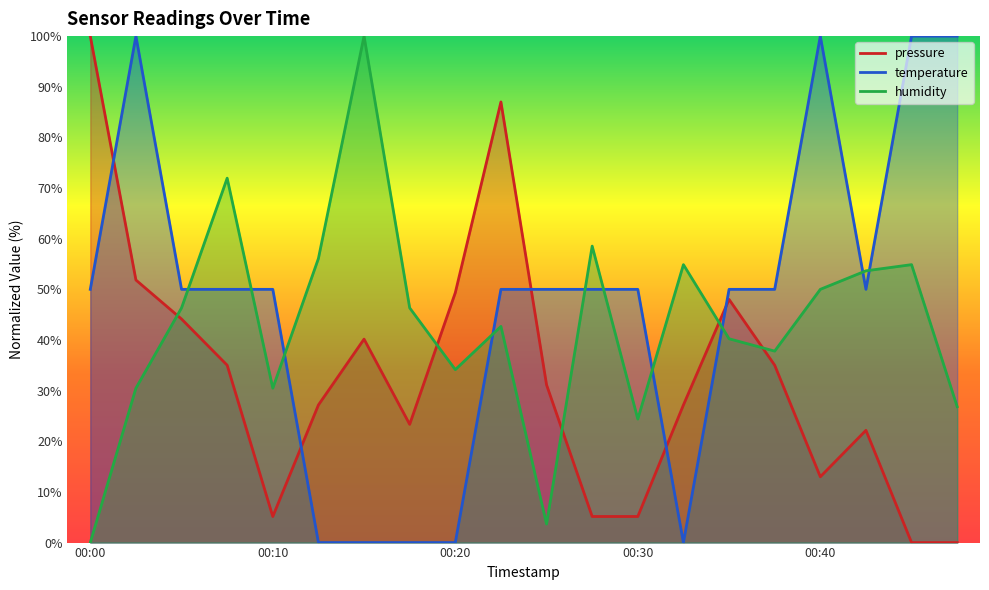

Between which two adjacent categories do humidity and temperature first intersect?

00:05 and 00:08